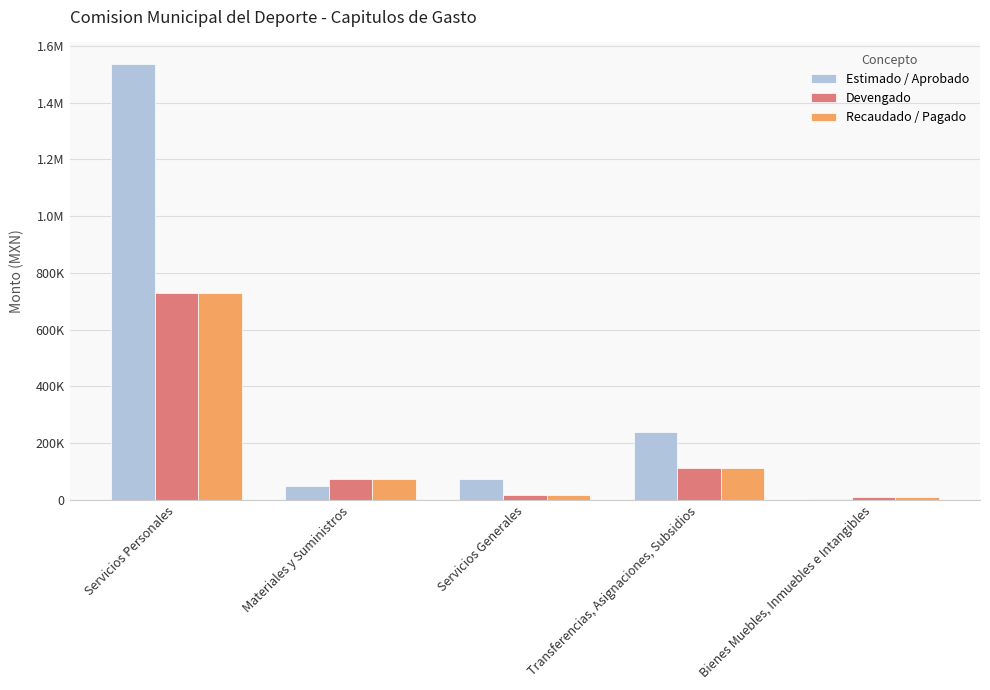

What is the label of the 2nd bar from the right?

Transferencias, Asignaciones, Subsidios